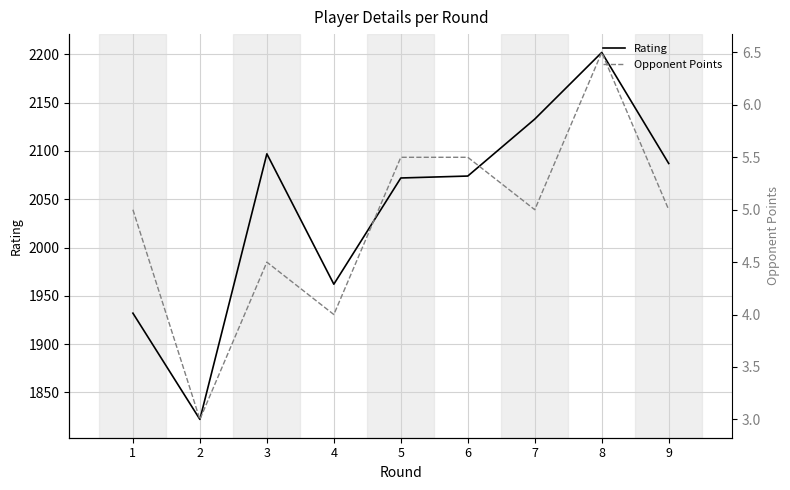

Which series has the largest total across all categories?

Rating